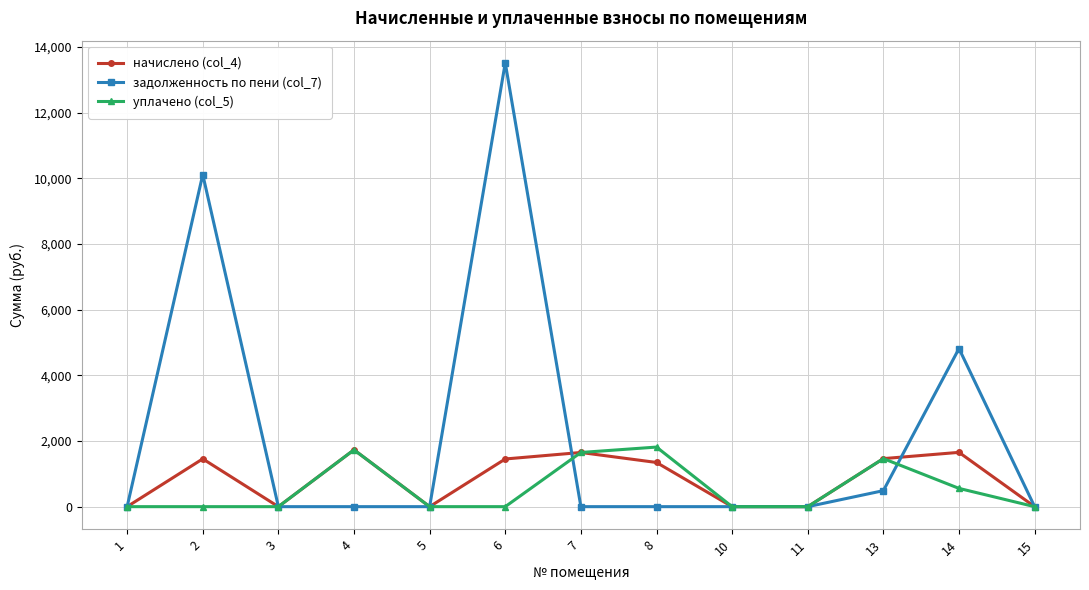

What is the maximum value for задолженность по пени (col_7)?

13512.3